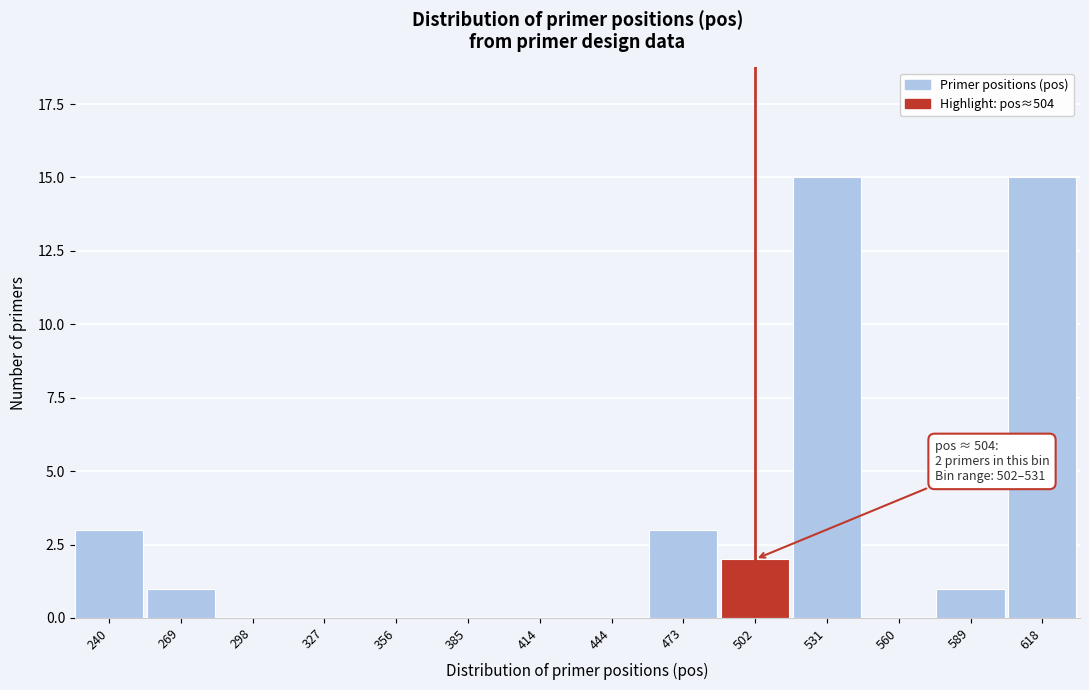

Reading left to right, list all the values displayed in this chart.

240=3	269=1	298=0	327=0	356=0	385=0	414=0	444=0	473=3	502=2	531=15	560=0	589=1	618=15